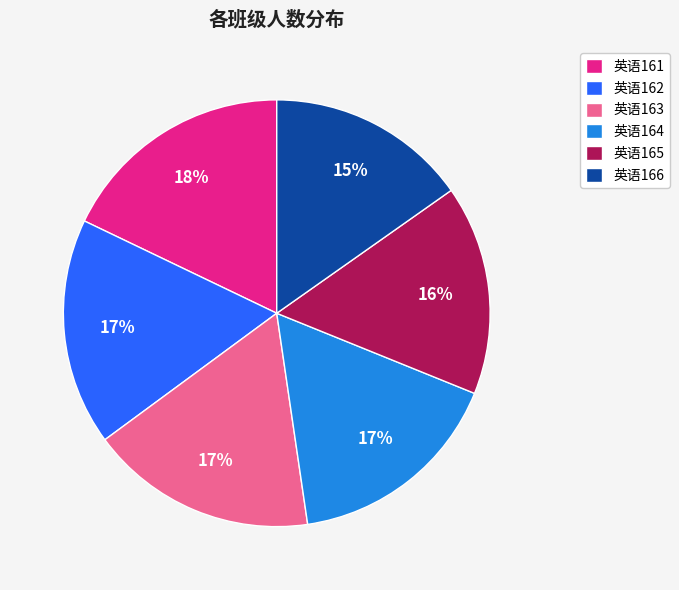

Approximately how many times larger is the value at 英语165 compared to 英语163?

0.9